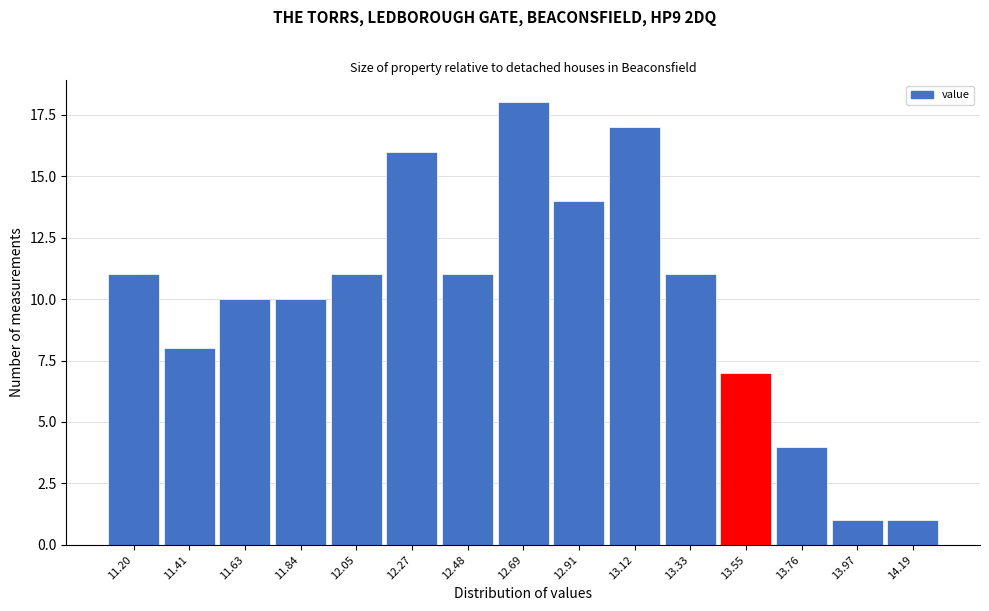

Reading left to right, extract all data points from this chart.

11.20=11	11.41=8	11.63=10	11.84=10	12.05=11	12.27=16	12.48=11	12.69=18	12.91=14	13.12=17	13.33=11	13.55=7	13.76=4	13.97=1	14.19=1